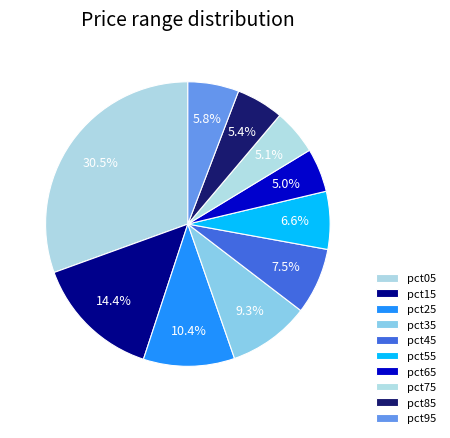

Is there any slice that represents more than half of the pie?

No